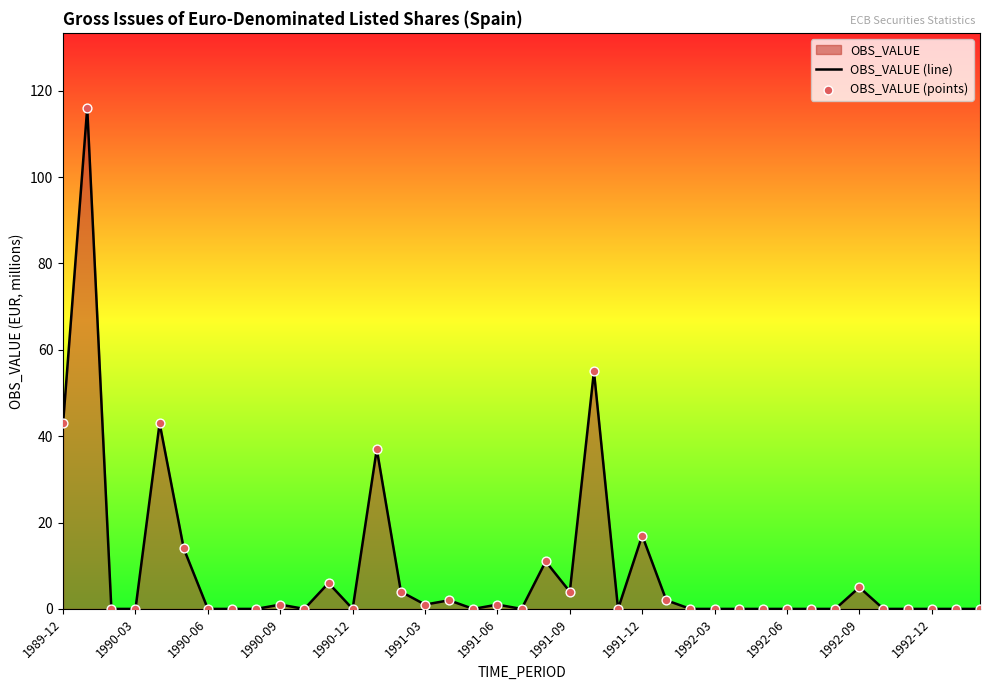

The value at 1991-12 is 17. True or false?

True